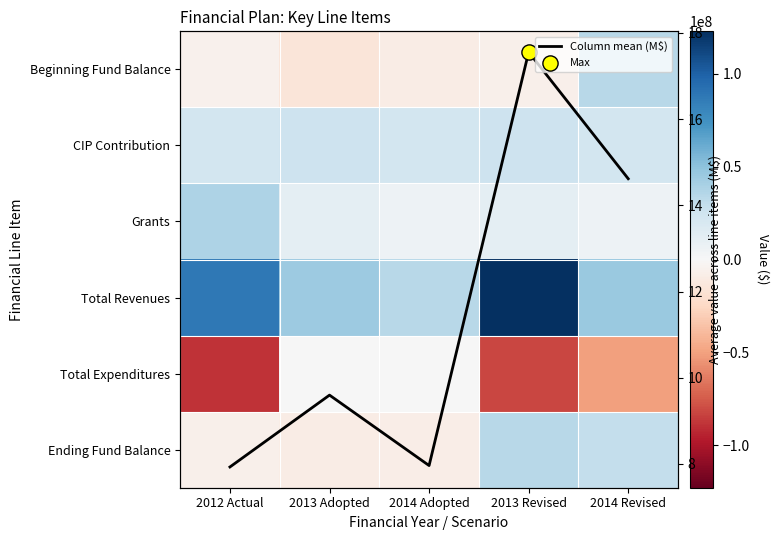

Rank the categories by Total Expenditures value from lowest to highest.

2012 Actual, 2013 Revised, 2014 Revised, 2013 Adopted, 2014 Adopted